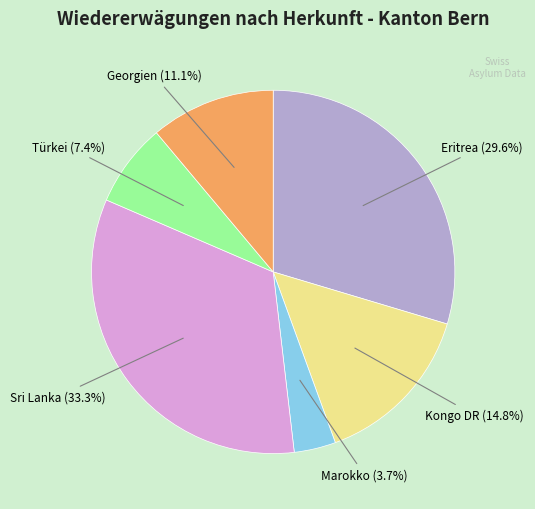

How many slices are in this pie chart?

6